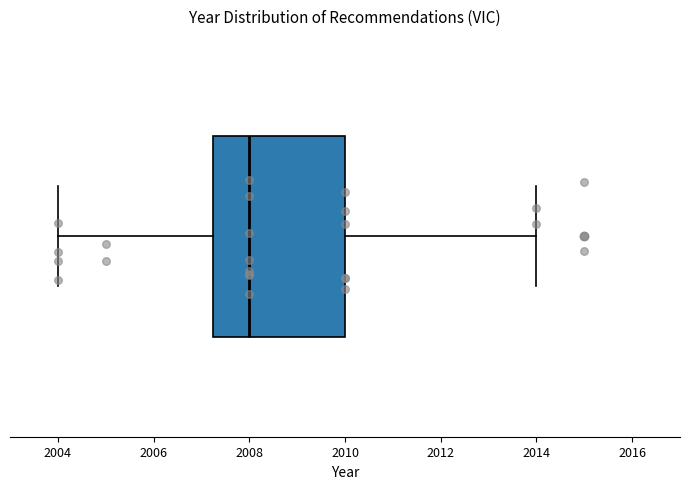

Transcribe this box plot: give where the median line is, the range the box spans, and where the two whiskers end, as read against the x-axis. The values are not printed on the chart, so give them approximately, as read against the axis.

median 2008.0, box 2007.2 to 2010.0, whiskers 2004.0 to 2014.0